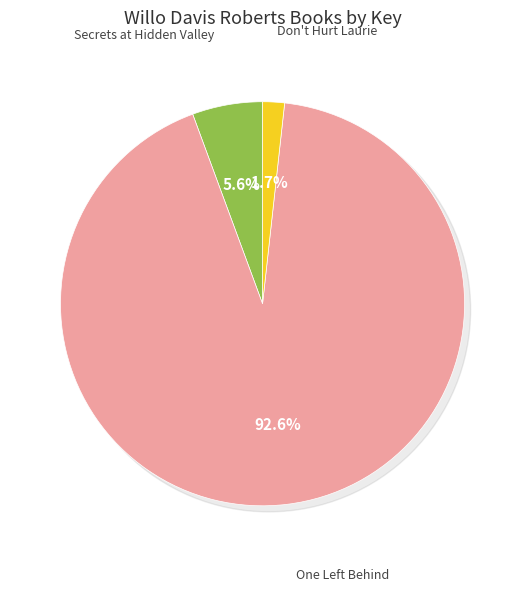

How many slices are in this pie chart?

3